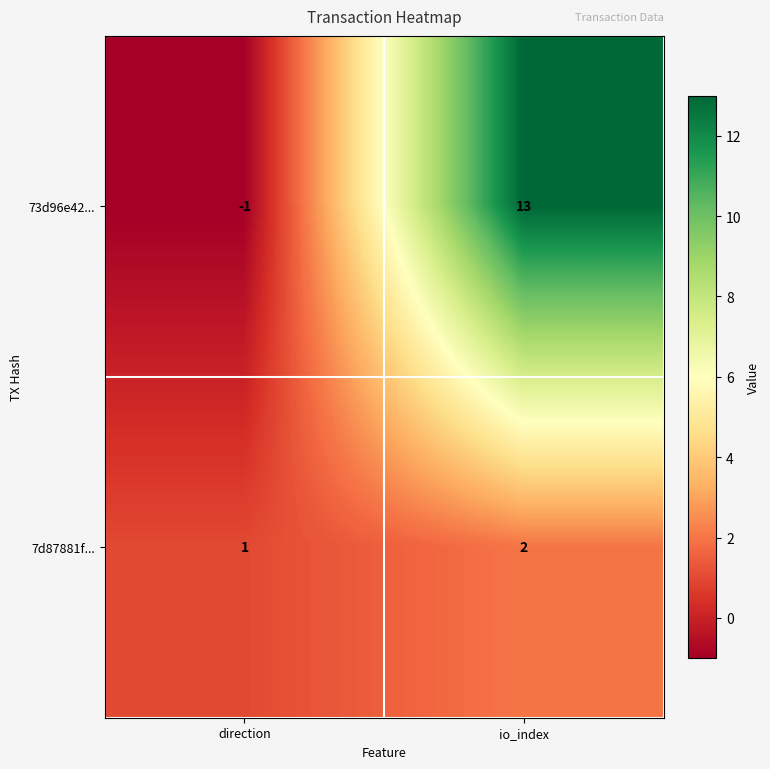

The 7d87881f... series shows 1 at io_index. True or false?

False